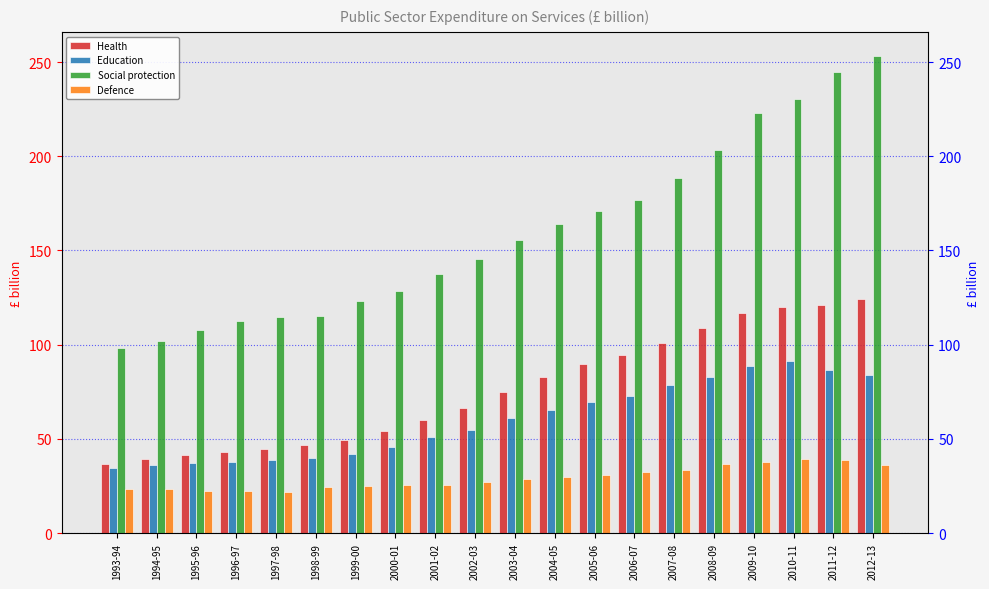

Between 2004-05 and 2007-08, which series saw the biggest shift?

Social protection